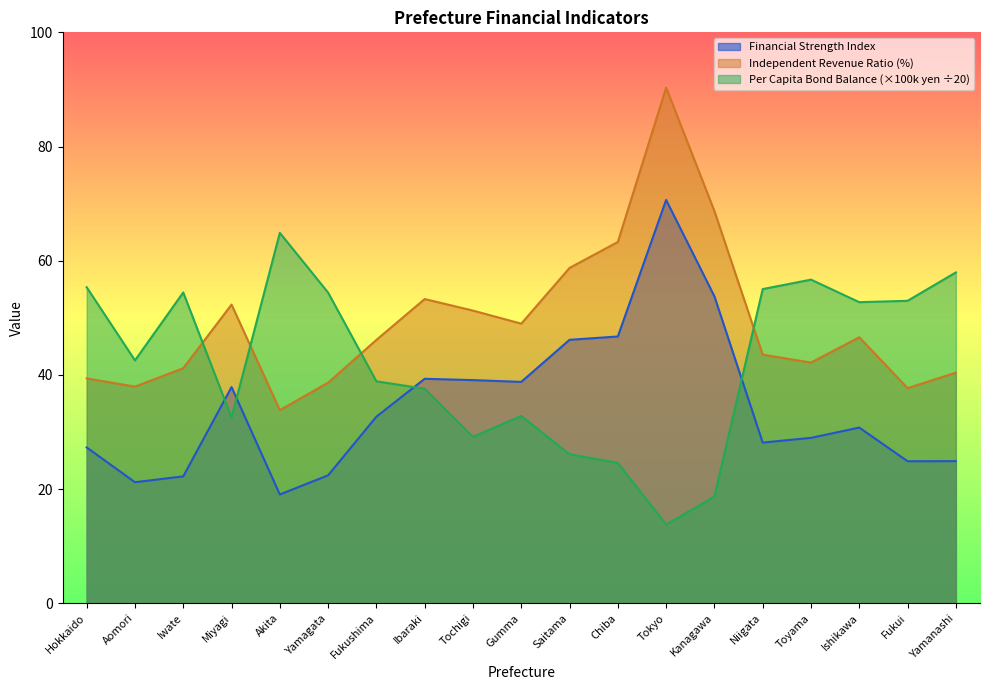

Where is the first local minimum for Financial Strength Index?

Aomori